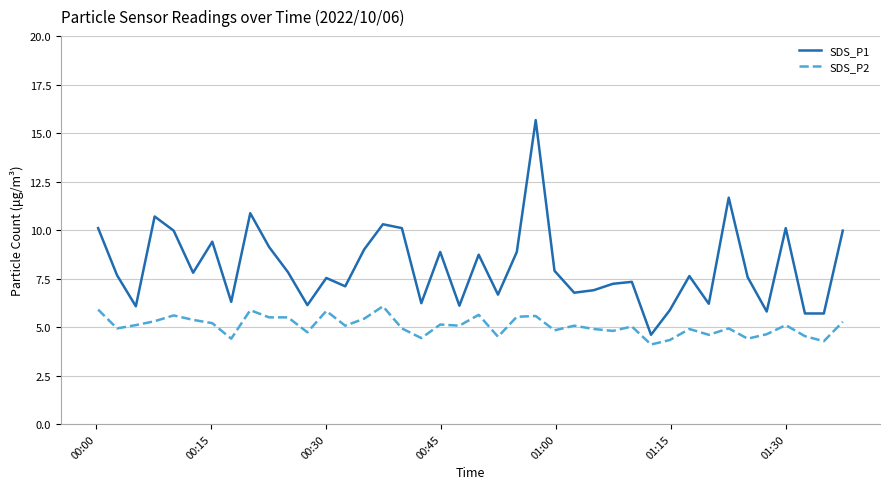

What is the lowest value of the SDS_P2 series?

4.1